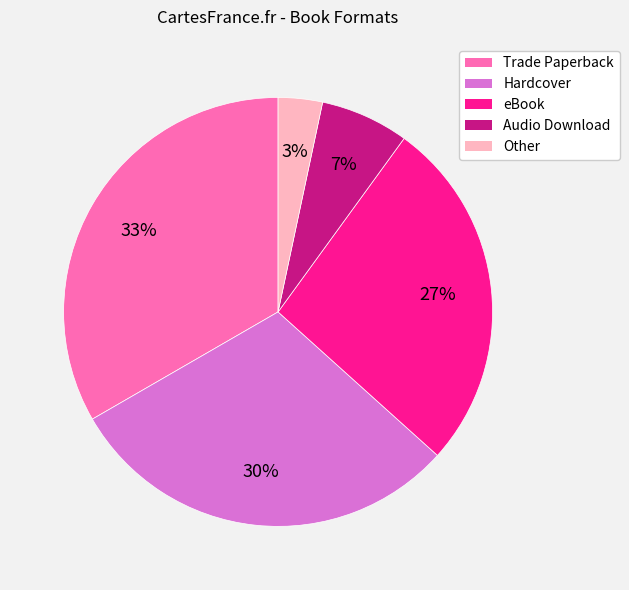

What percentage is the Trade Paperback slice, to the nearest percent?

33%